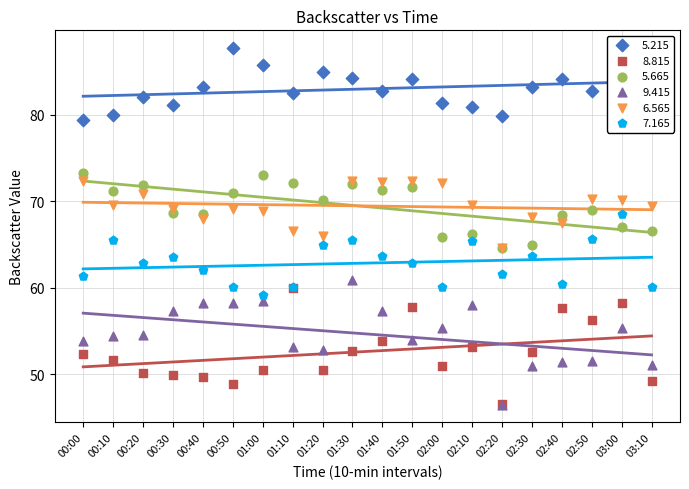

Which series contains the lowest Y value?

  9.415